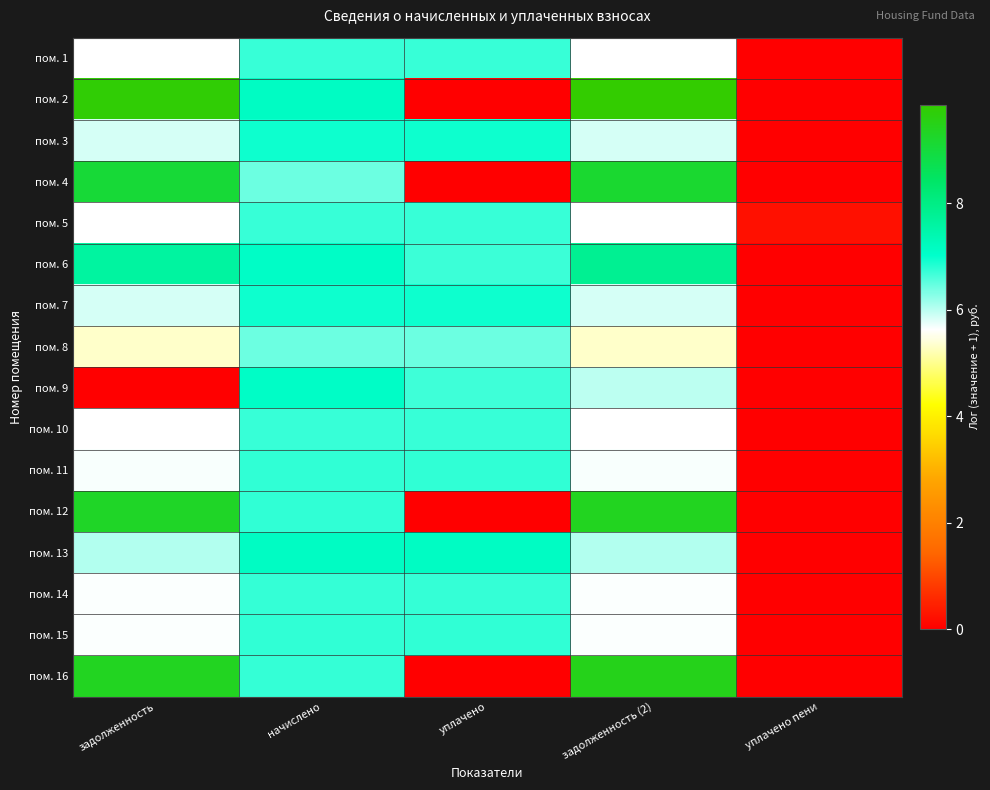

At which category is the sum across all series the highest?

начислено